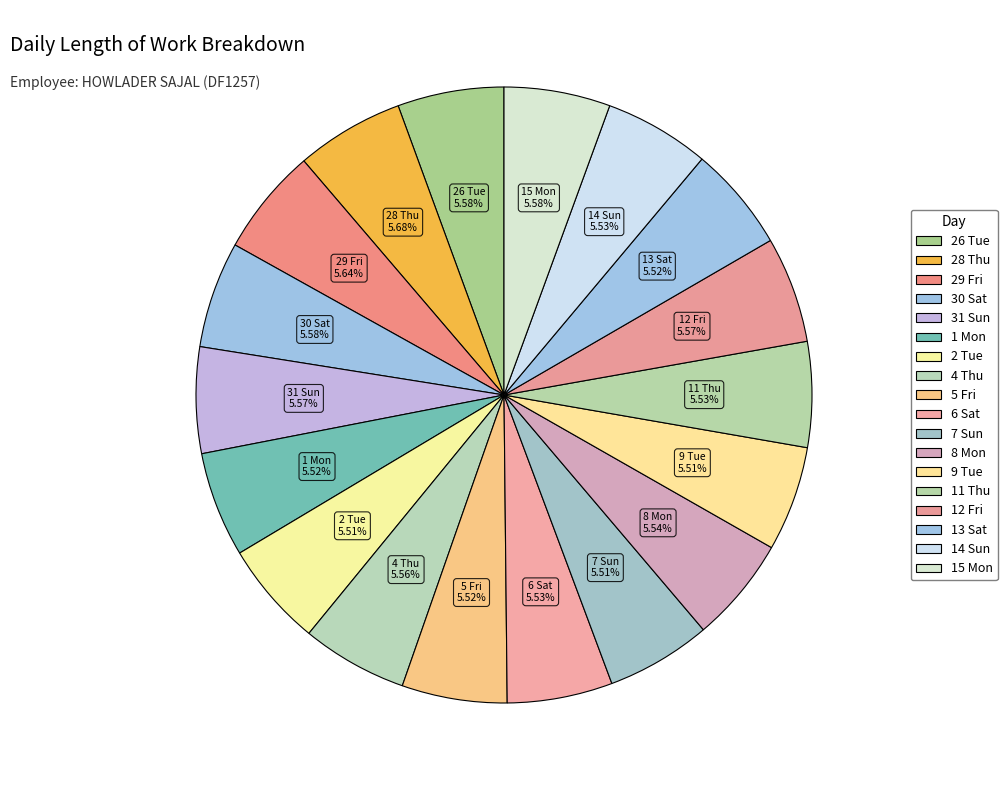

Which slice is the largest?

28 Thu